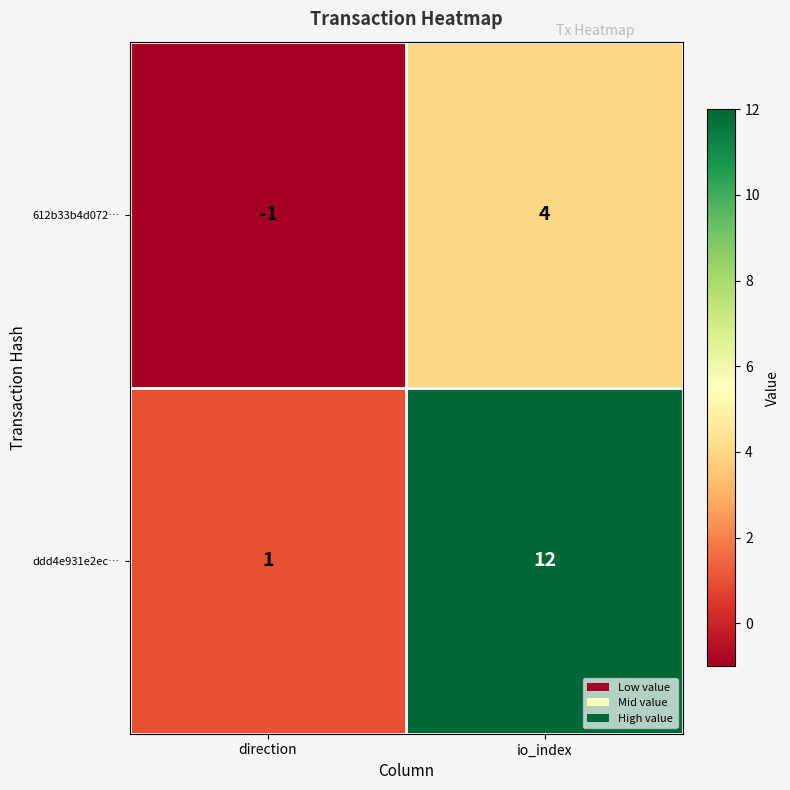

What is the sum of the ddd4e931e2ec… values at io_index and direction?

13